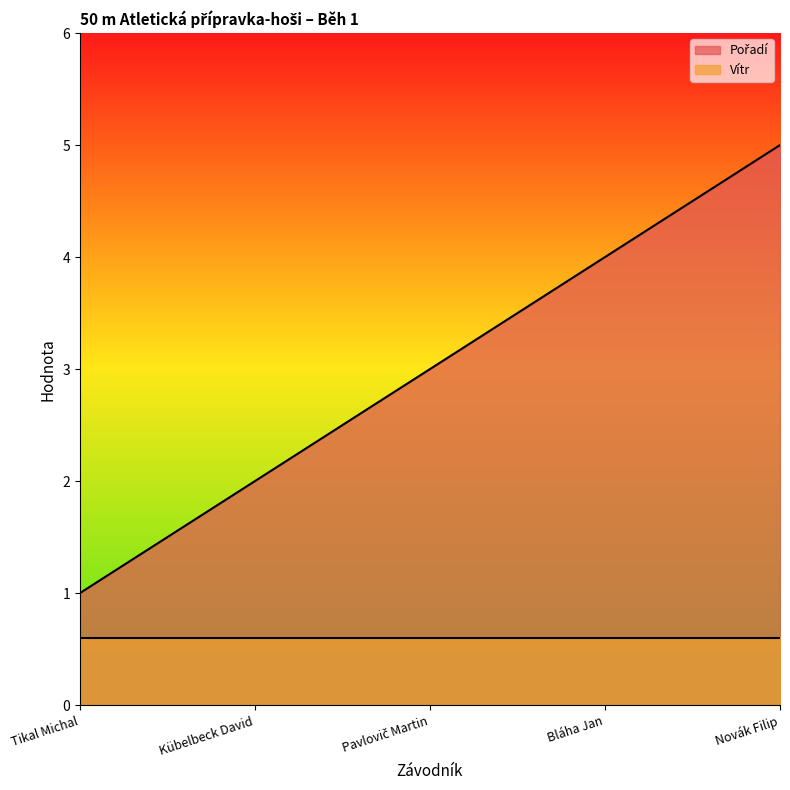

How many lines are shown in the chart?

2